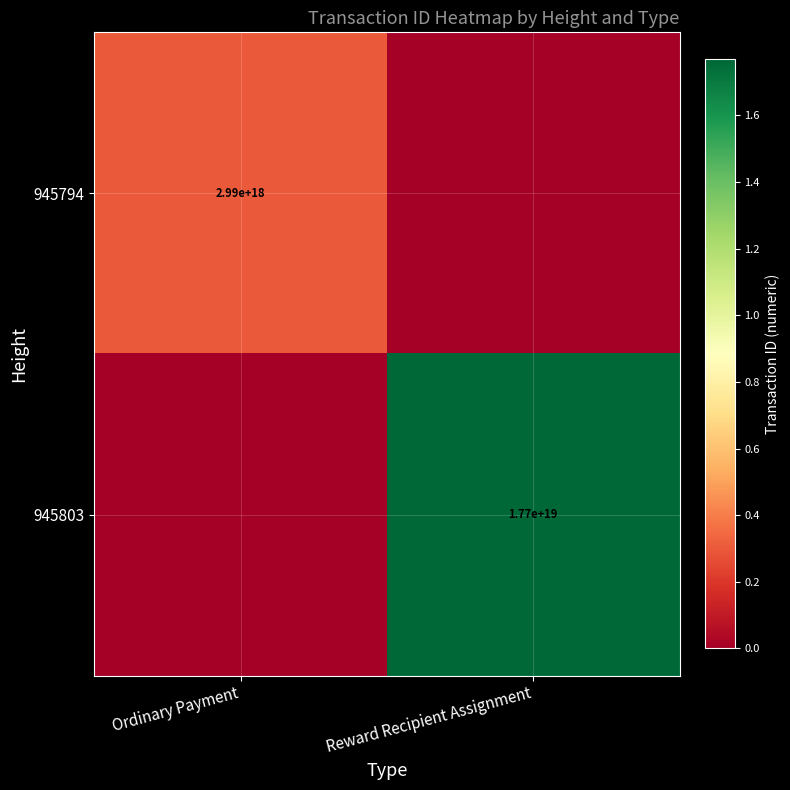

True or false: 945803 has a value of 23357607109828550656 at Reward Recipient Assignment.

False